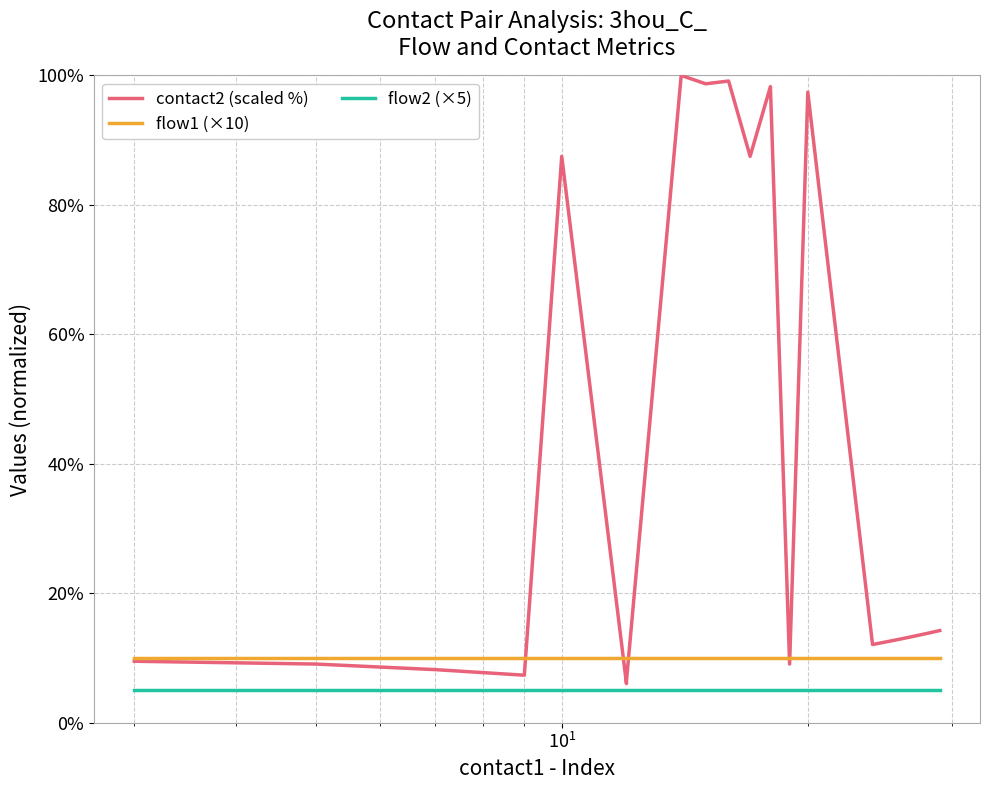

Which series has the largest total across all categories?

contact2 (scaled %)